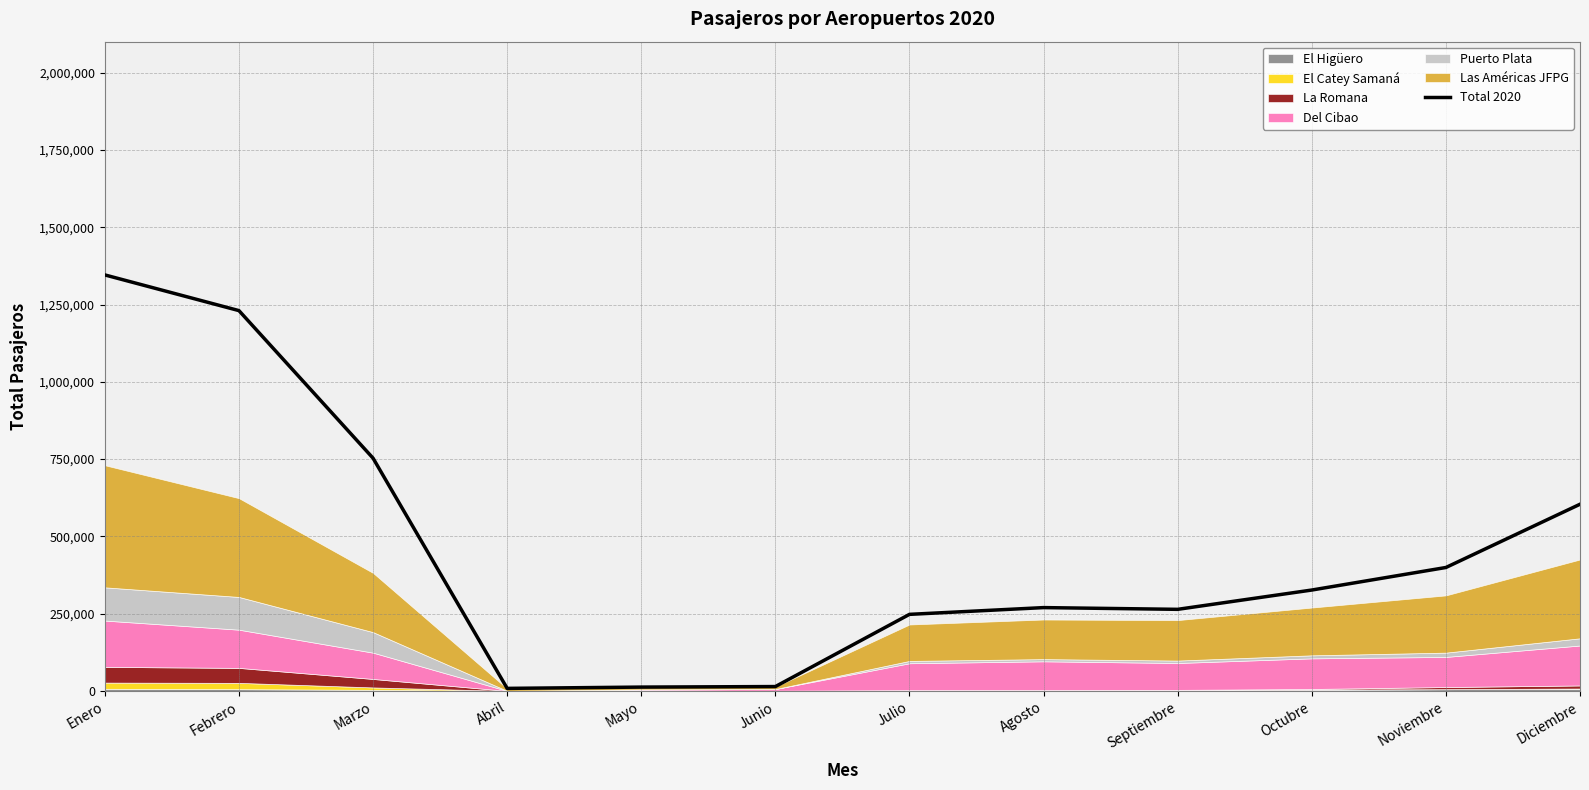

What is the label of the 10th point from the left?

Octubre